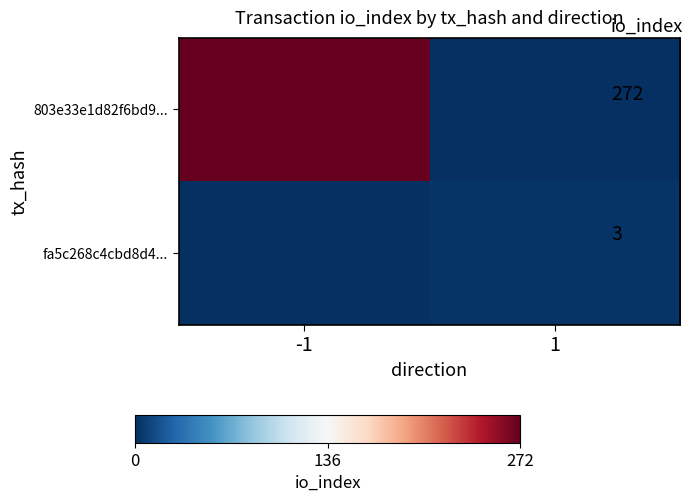

Which series changed the most between -1 and 1?

803e33e1d82f6bd9...